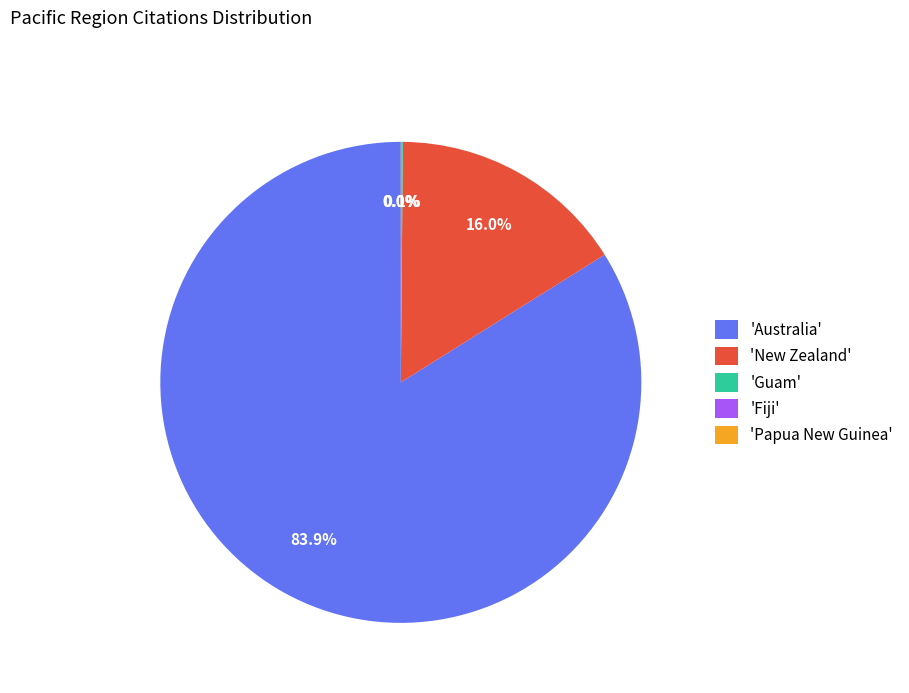

How much of the chart is everything except 'Australia'?

16.1%